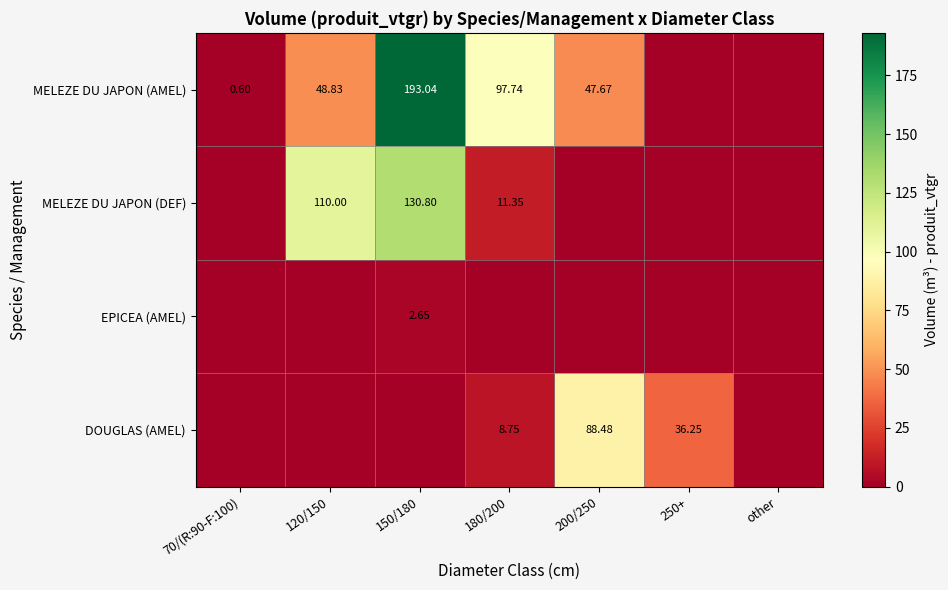

True or false: MELEZE DU JAPON (DEF) has a value of 61.4 at 250+.

False